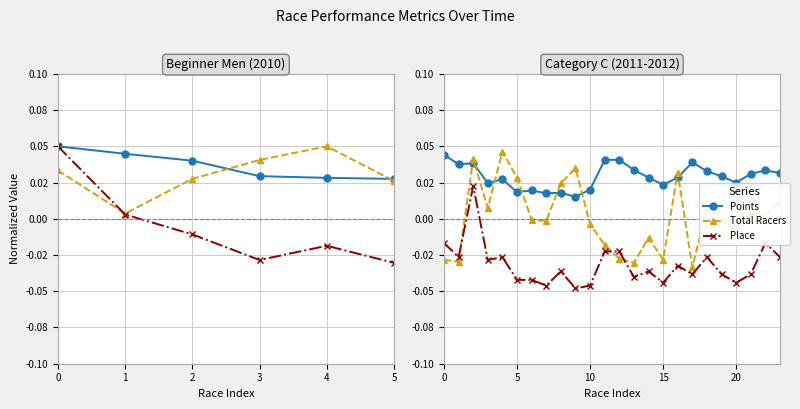

What is the sum of the Place values at 12 and 5?

-0.1